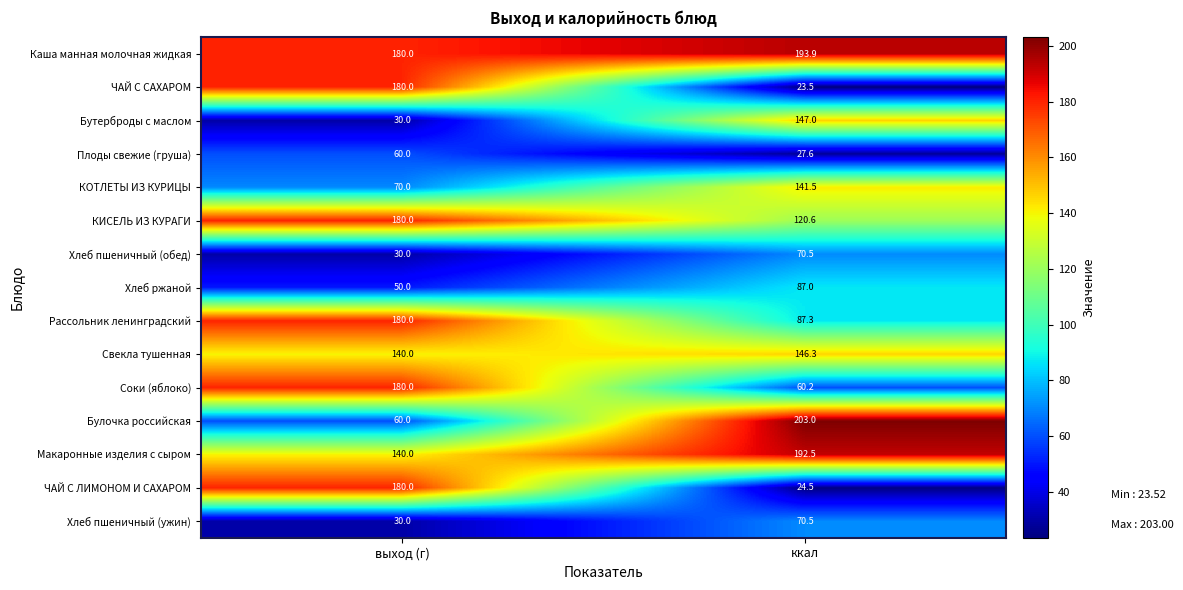

List the labels in order of Плоды свежие (груша) value, largest first.

выход (г), ккал